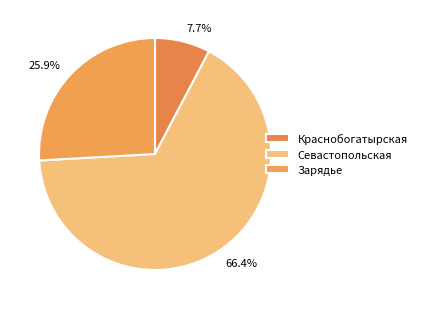

What percentage is the Зарядье slice, to the nearest percent?

26%